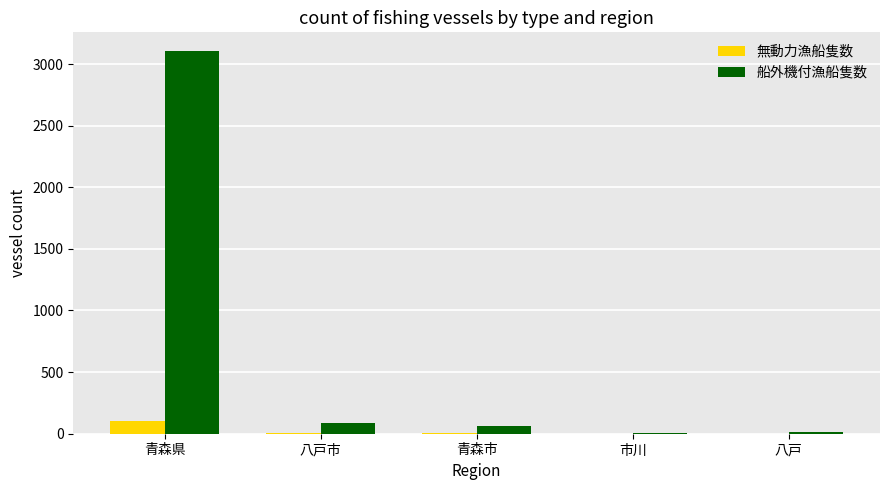

Which category has the highest value in the 無動力漁船隻数 series?

青森県